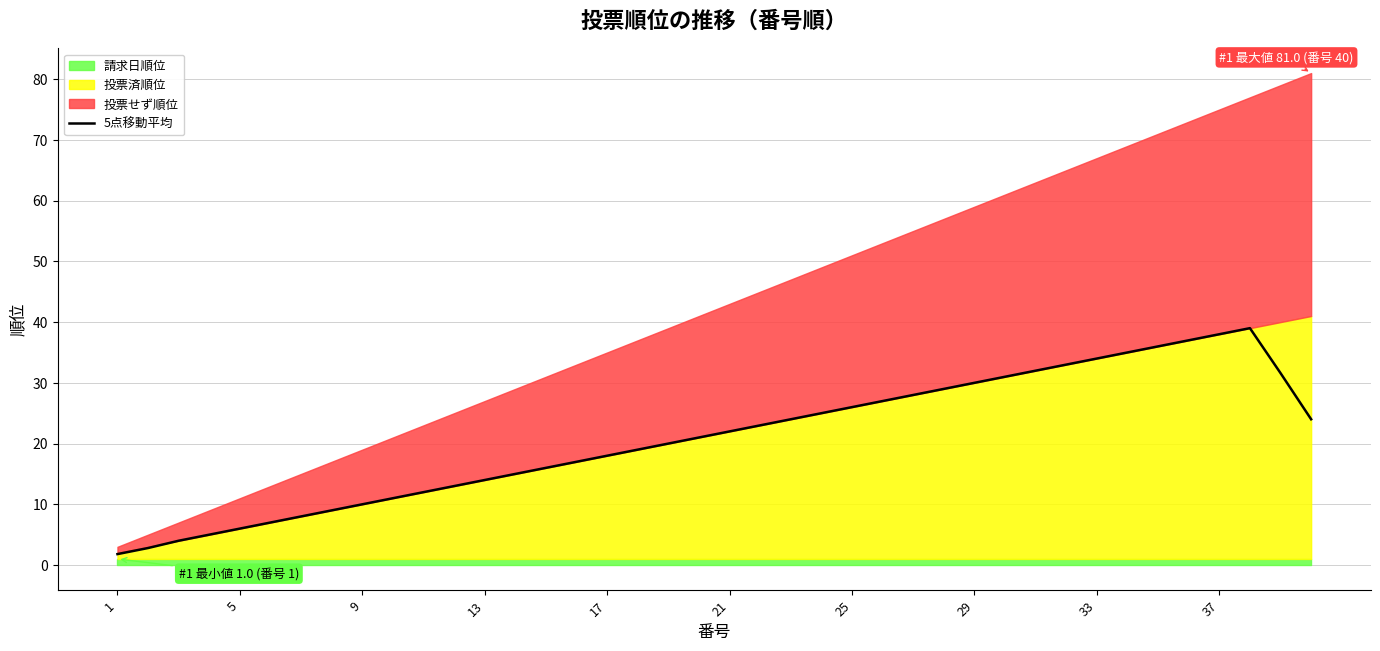

What is the minimum value for 5点移動平均?

1.8